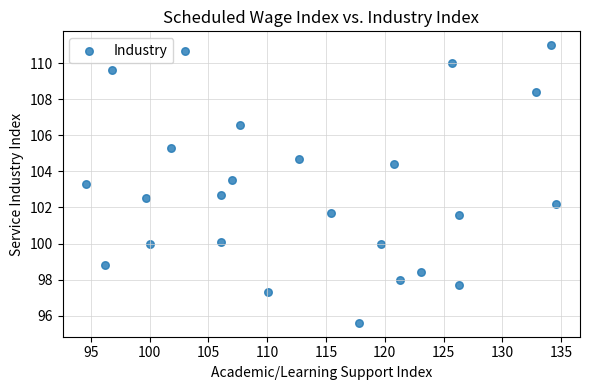

What is the range of Y values (max minus min)?

15.4